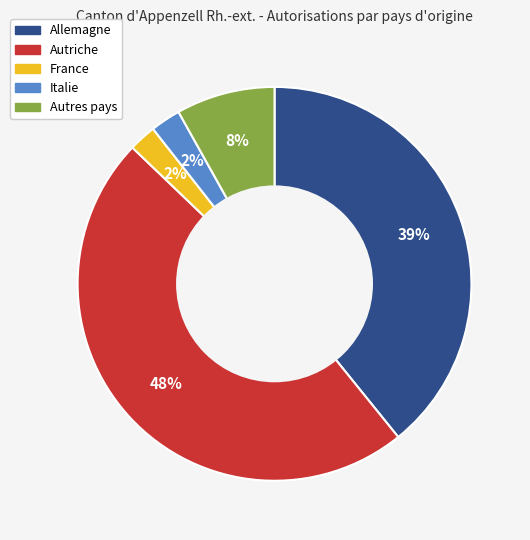

To the nearest percent, what percentage of the pie is Italie?

2%